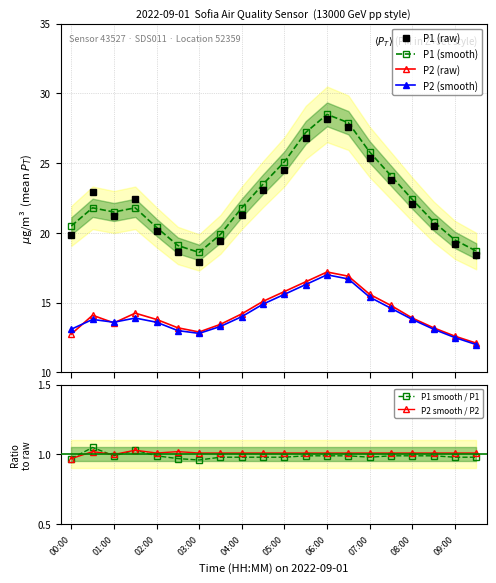

True or false: P2 (smooth) and P2 (raw) intersect in this chart.

True